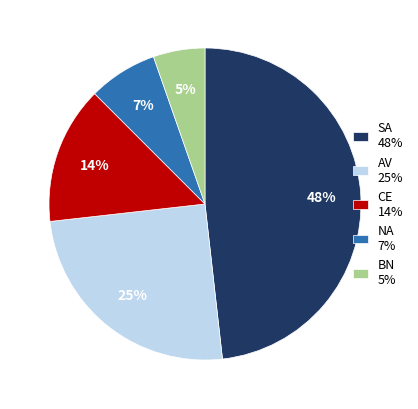

Is it true that CE 14% is 6% of the pie?

False